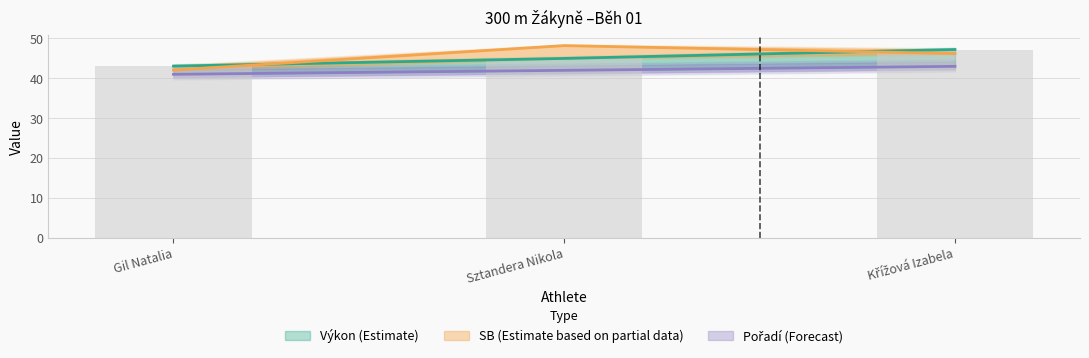

Where does the Výkon series first go above 44?

Sztandera Nikola